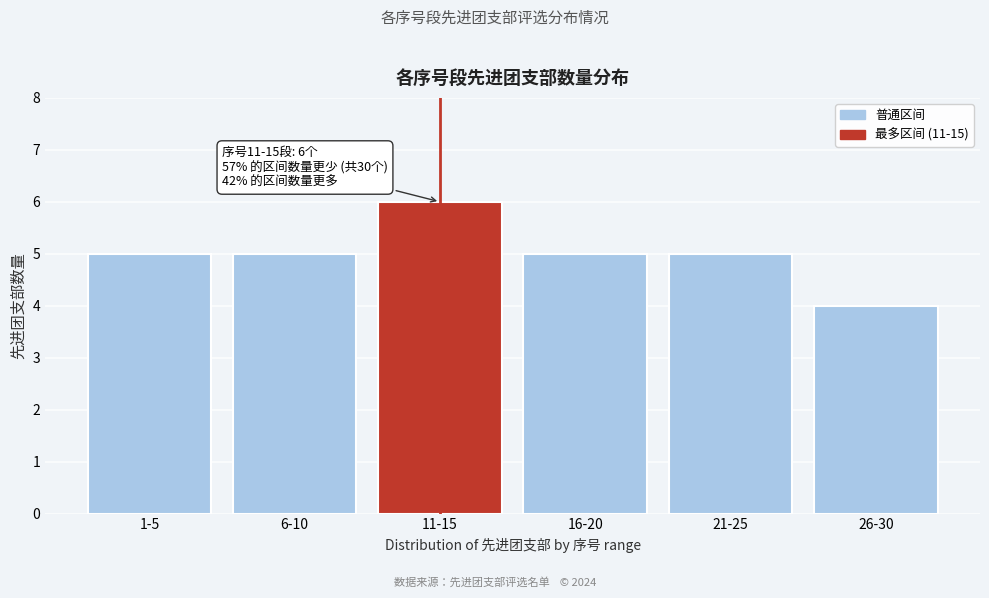

Reading right to left, extract all data points from this chart.

26-30=4	21-25=5	16-20=5	11-15=6	6-10=5	1-5=5